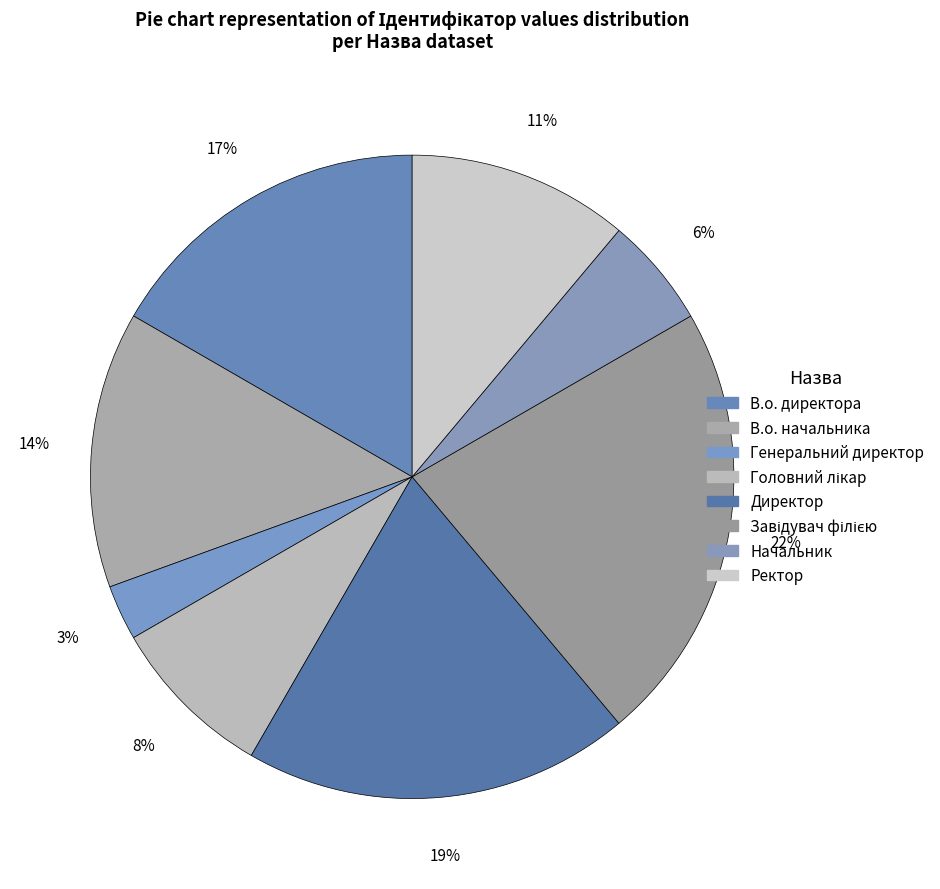

To the nearest percent, what portion does Директор represent?

19%